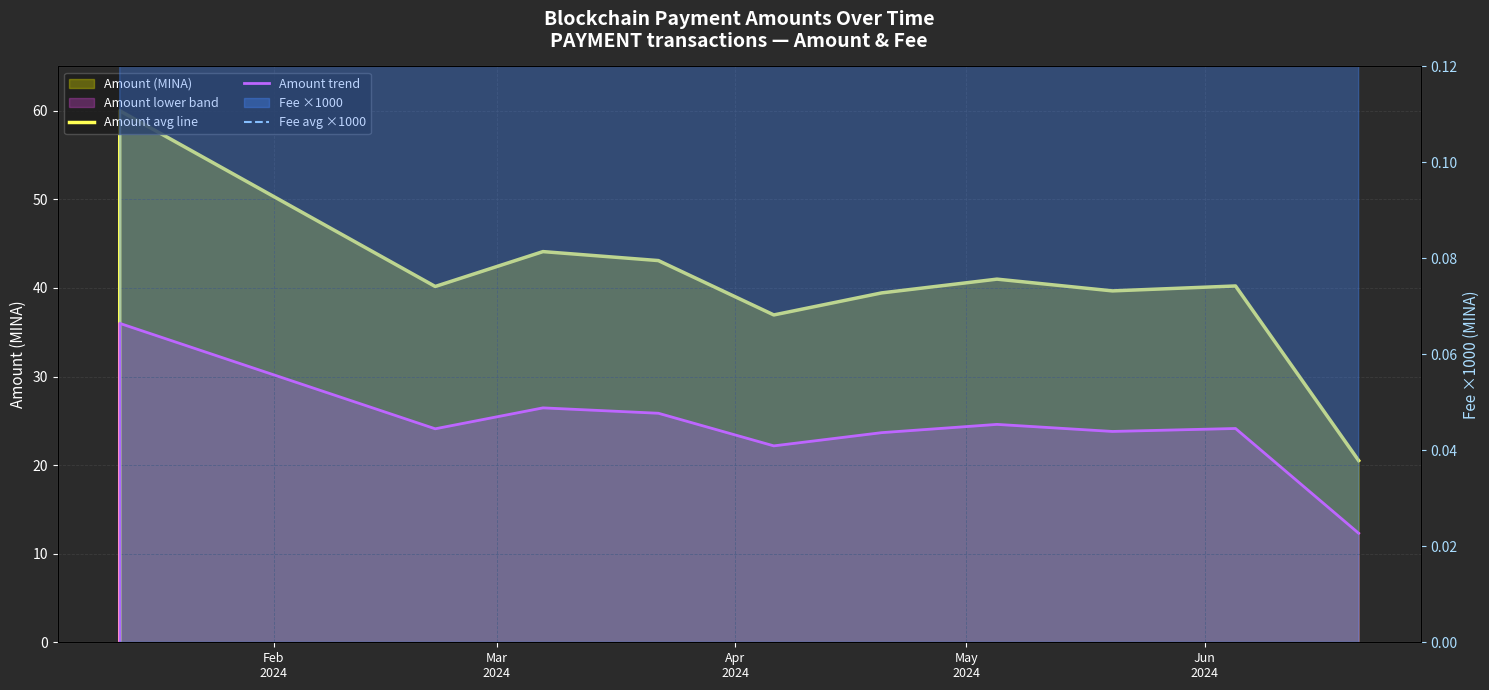

Reading left to right, list all the values displayed in this chart.

Amount avg line: 0.0	60.0	40.2	44.1	43.1	37.0	39.4	41.0	39.7	40.2	20.5
Amount trend: 0.0	36.0	24.1	26.5	25.9	22.2	23.7	24.6	23.8	24.1	12.3
Fee avg ×1000: 10.1	52.7	1.0	1.0	1.0	1.0	1.0	1.0	1.0	1.0	1.0